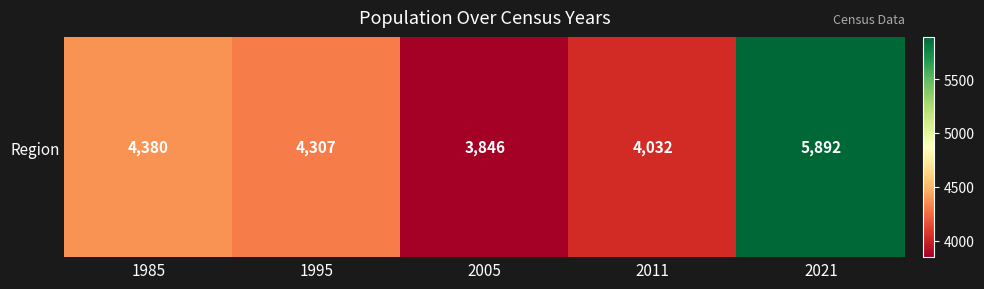

What is the minimum value shown in the chart?

3846